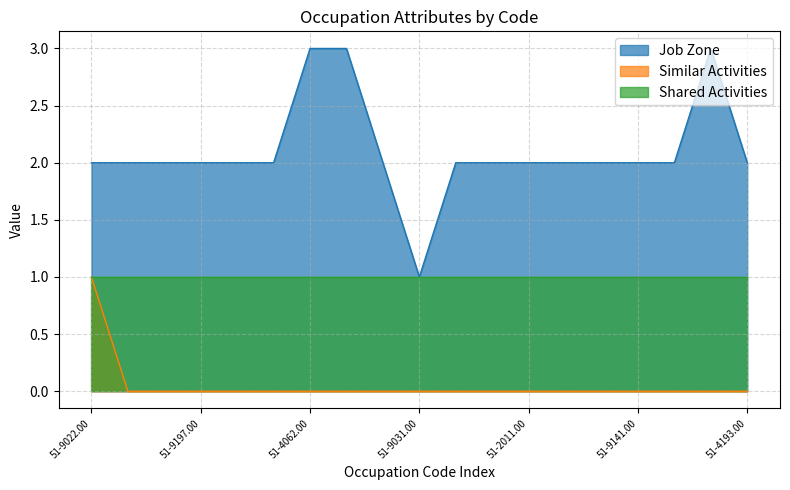

How many Similar Activities values are between 0 and 1?

19